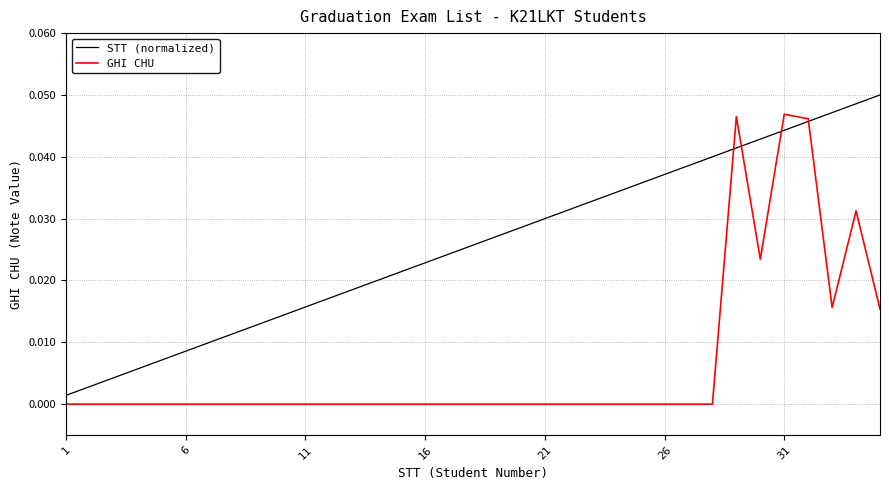

List the series in order of their overall mean, lowest first.

GHI CHU, STT (normalized)